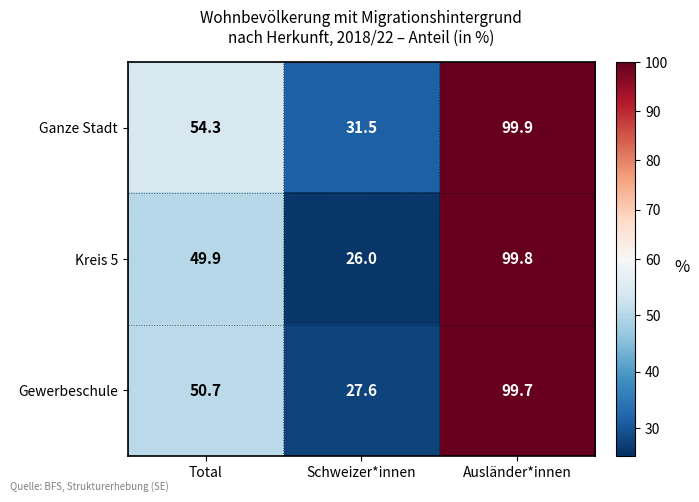

What is the sum of the Gewerbeschule values at Total and Ausländer*innen?

150.4